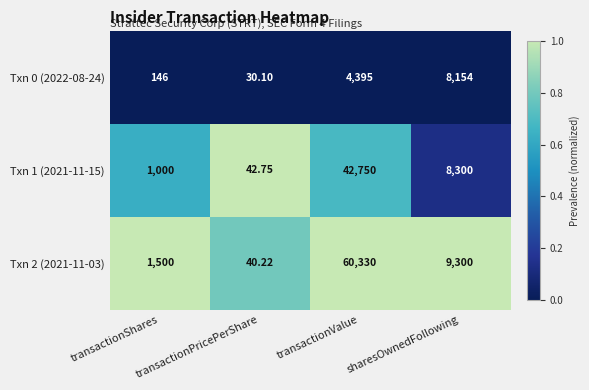

List the series in order of their overall mean, highest first.

Txn 2 (2021-11-03), Txn 1 (2021-11-15), Txn 0 (2022-08-24)